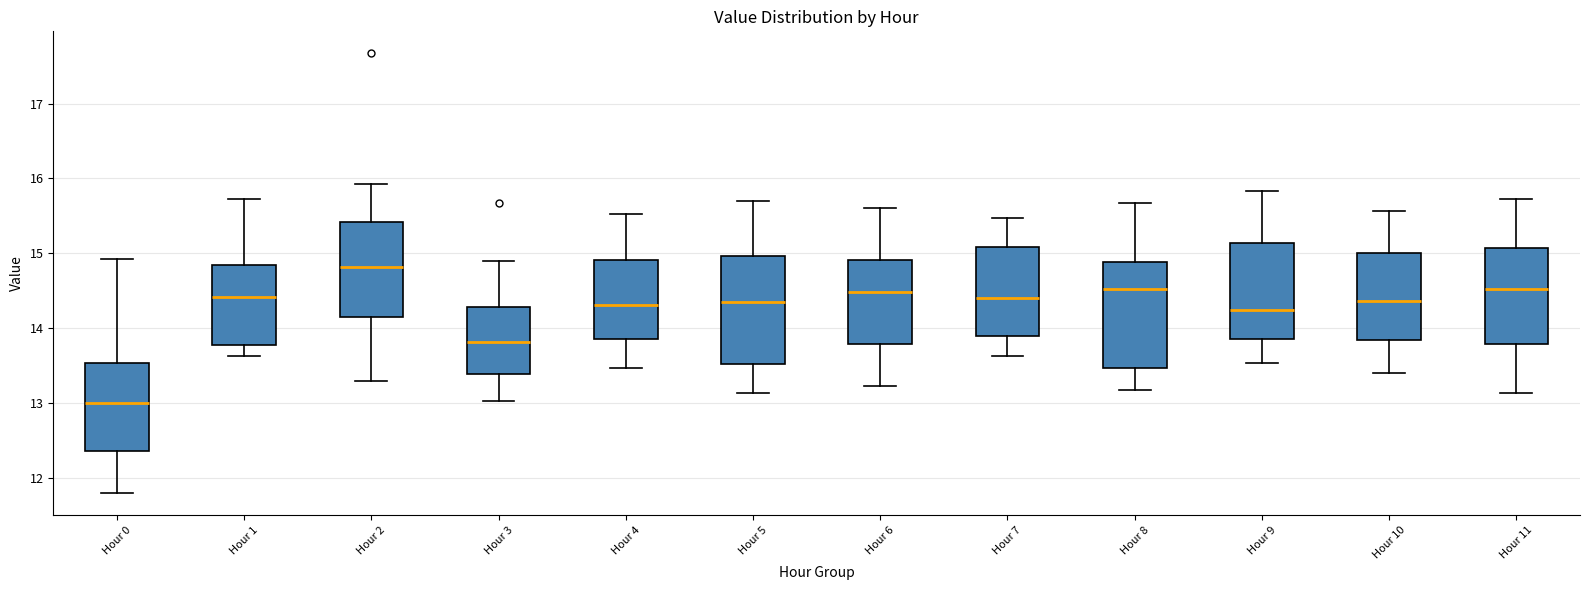

Reading left to right, transcribe this box plot: for each box, give where its median line is, the range the box spans, and where its two whiskers end, as read against the y-axis. The values are not printed on the chart, so give them approximately, as read against the axis.

Hour 0: median 13.0, box 12.4 to 13.5, whiskers 11.8 to 14.9
Hour 1: median 14.4, box 13.8 to 14.8, whiskers 13.6 to 15.7
Hour 2: median 14.8, box 14.2 to 15.4, whiskers 13.3 to 15.9
Hour 3: median 13.8, box 13.4 to 14.3, whiskers 13.0 to 14.9
Hour 4: median 14.3, box 13.9 to 14.9, whiskers 13.5 to 15.5
Hour 5: median 14.4, box 13.5 to 15.0, whiskers 13.1 to 15.7
Hour 6: median 14.5, box 13.8 to 14.9, whiskers 13.2 to 15.6
Hour 7: median 14.4, box 13.9 to 15.1, whiskers 13.6 to 15.5
Hour 8: median 14.5, box 13.5 to 14.9, whiskers 13.2 to 15.7
Hour 9: median 14.3, box 13.9 to 15.1, whiskers 13.5 to 15.8
Hour 10: median 14.4, box 13.8 to 15.0, whiskers 13.4 to 15.6
Hour 11: median 14.5, box 13.8 to 15.1, whiskers 13.1 to 15.7